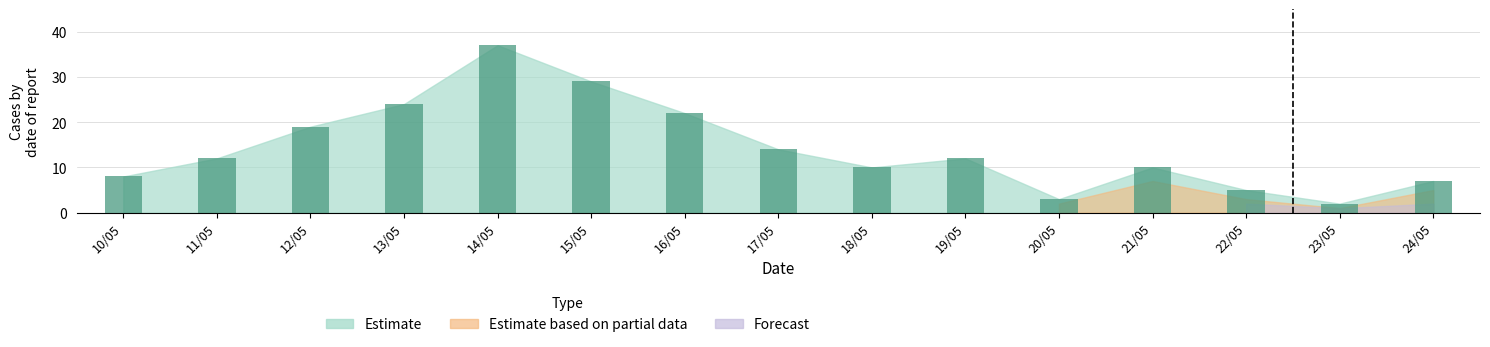

Reading right to left, list all the values displayed in this chart.

24/05=7	23/05=2	22/05=5	21/05=10	20/05=3	19/05=12	18/05=10	17/05=14	16/05=22	15/05=29	14/05=37	13/05=24	12/05=19	11/05=12	10/05=8